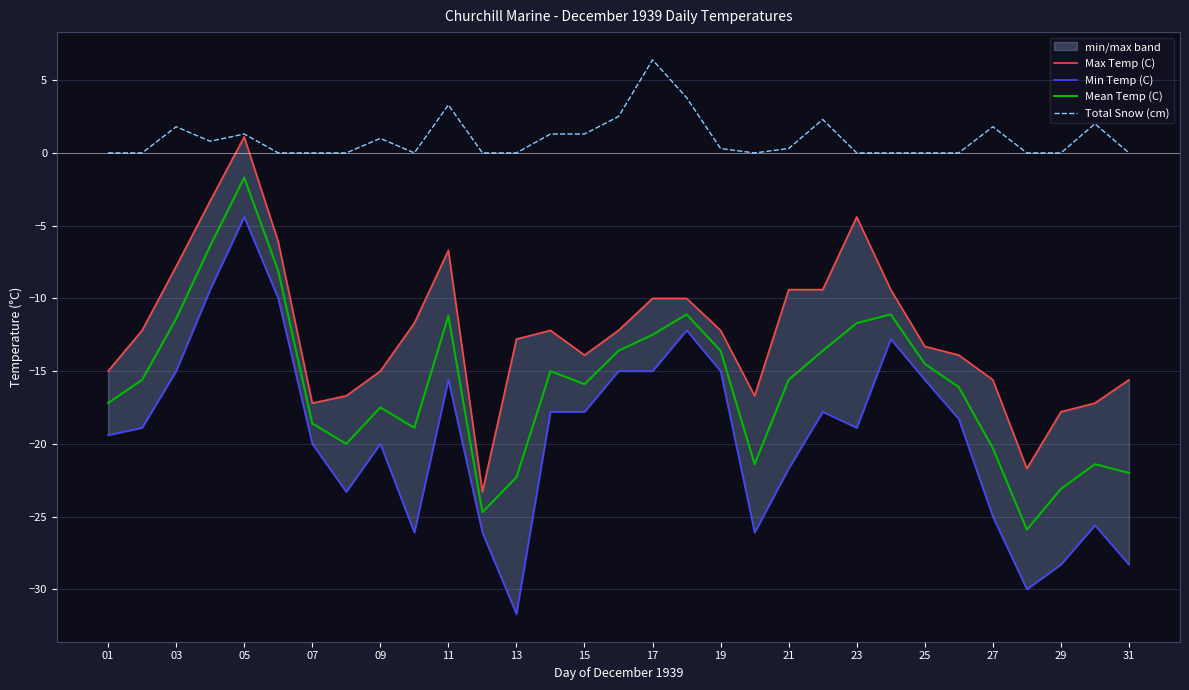

True or false: Mean Temp (C) has a value of -15.9 at 15.

True